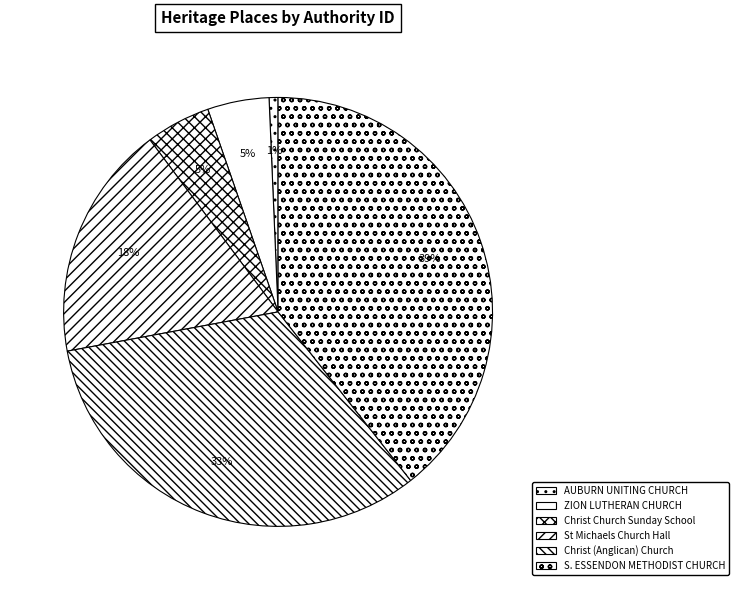

How many segments does this pie chart have?

6